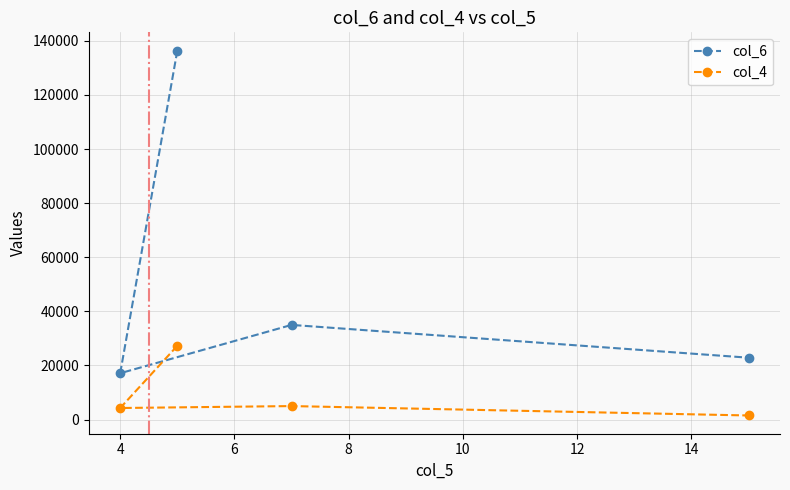

True or false: col_4 and col_6 intersect in this chart.

False